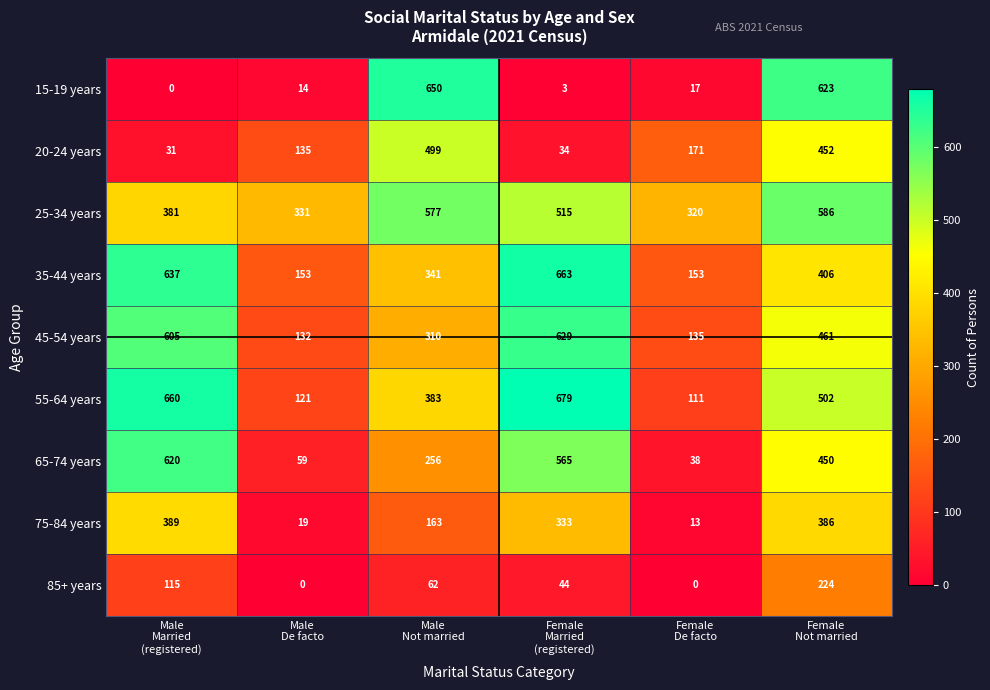

What is the maximum value shown in the chart?

679